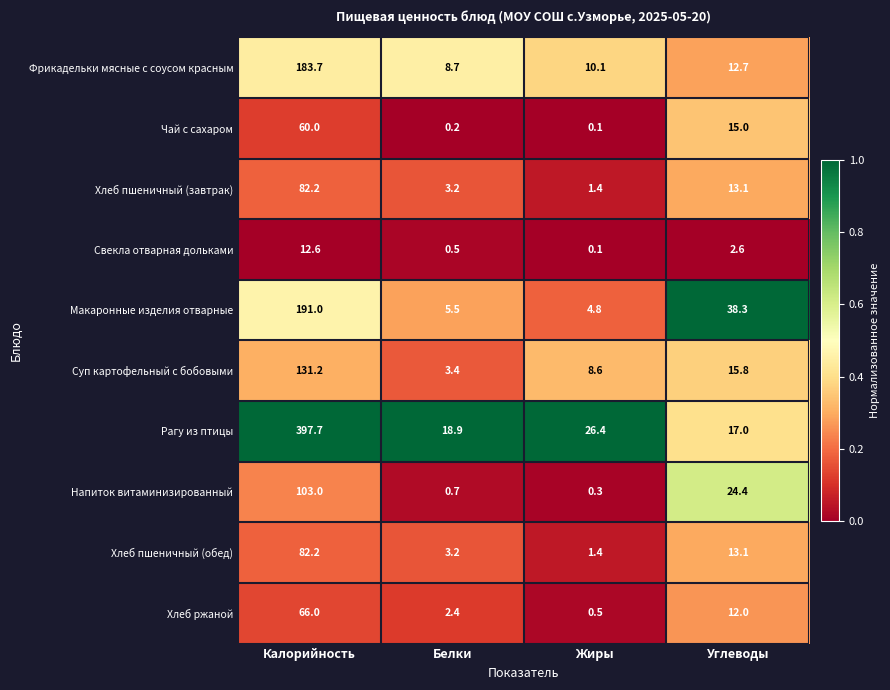

Is it true that Фрикадельки мясные с соусом красным equals 12.0 at Белки?

False